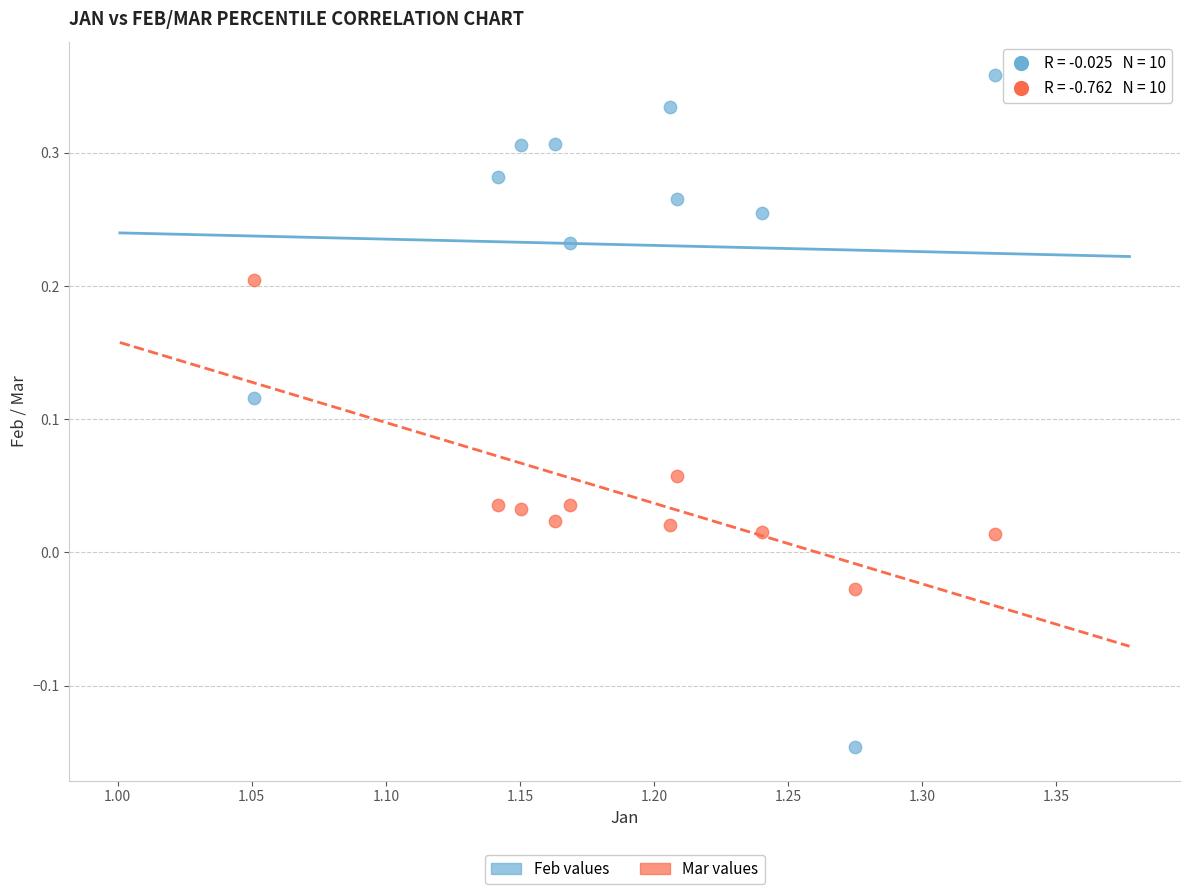

Which series has the largest Y range (max minus min)?

Feb values